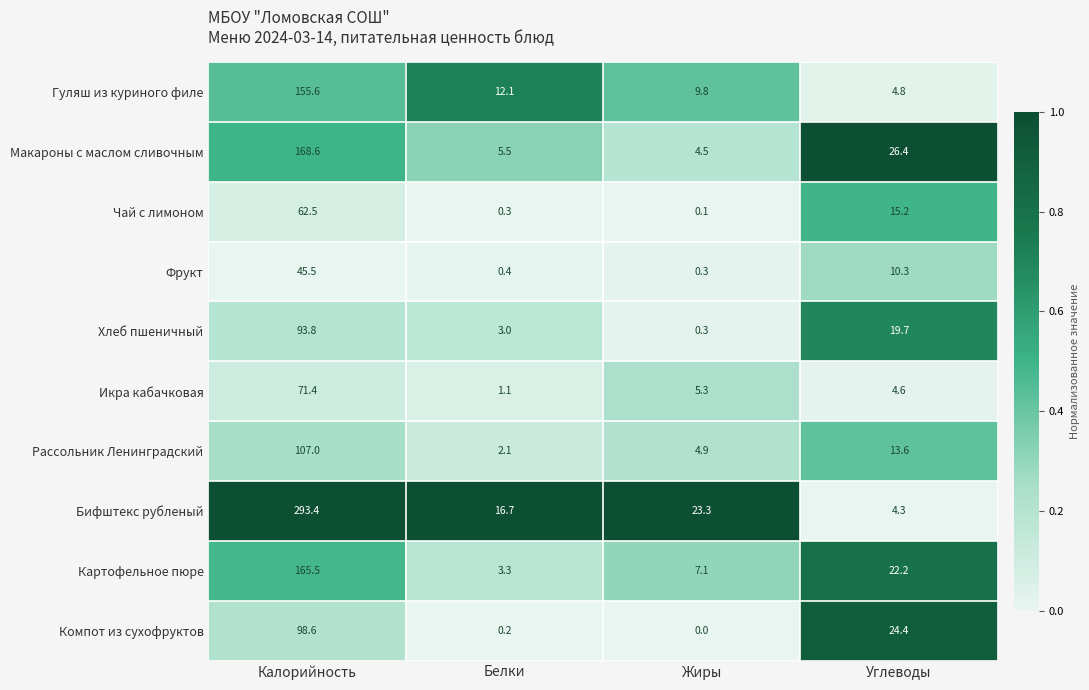

Which category has the lowest value across all series?

Жиры